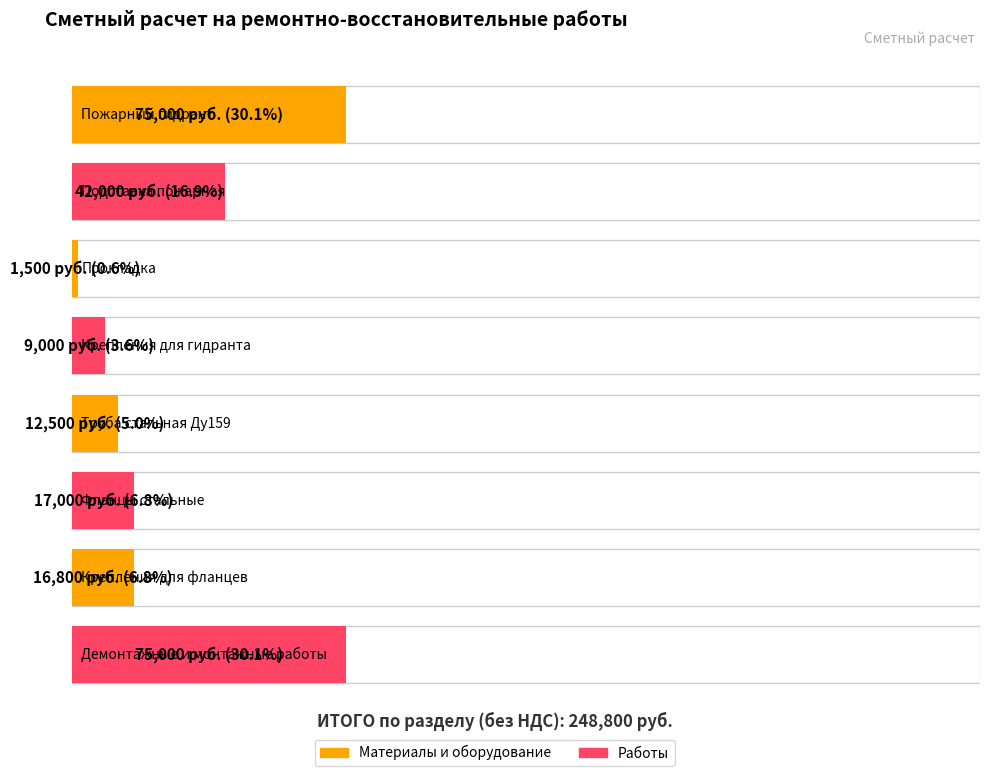

Reading left to right, list all the values displayed in this chart.

75000	42000	1500	9000	12500	17000	16800	75000